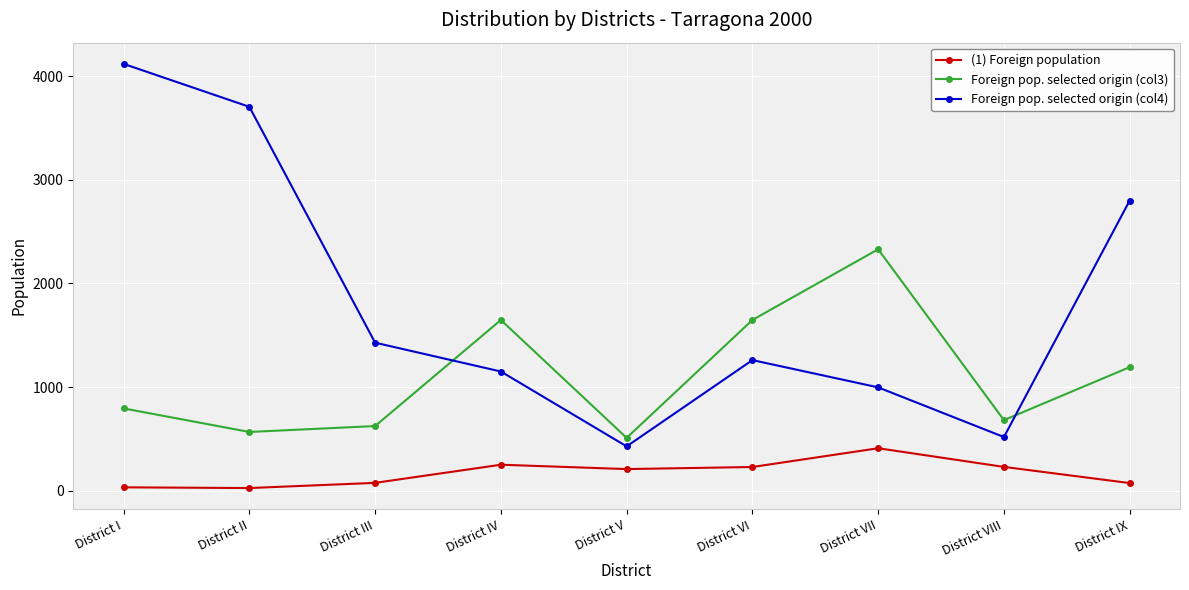

What is the spread (max minus min) of values at District VI?

1418